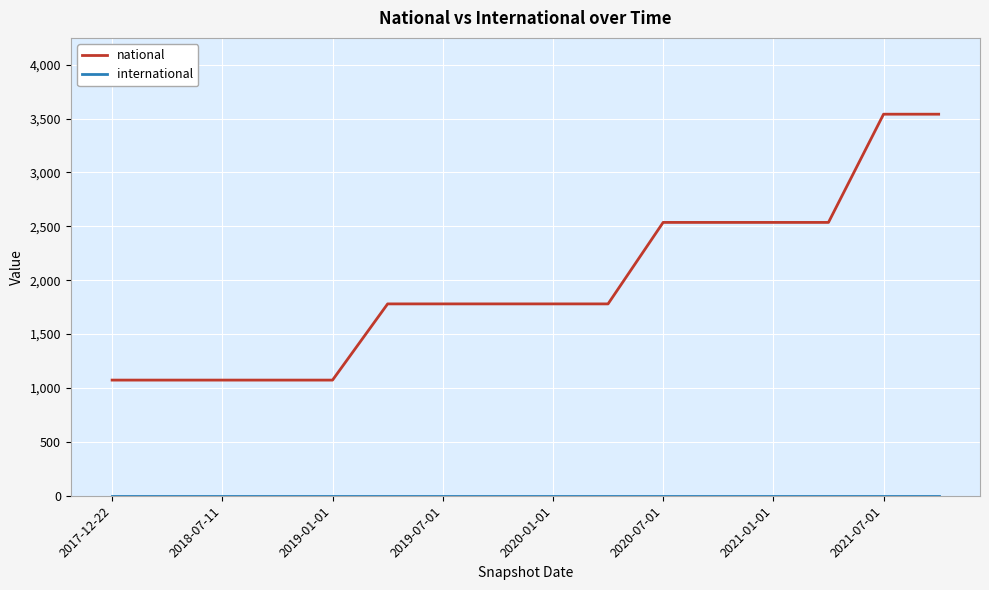

What is the greatest value displayed?

3540